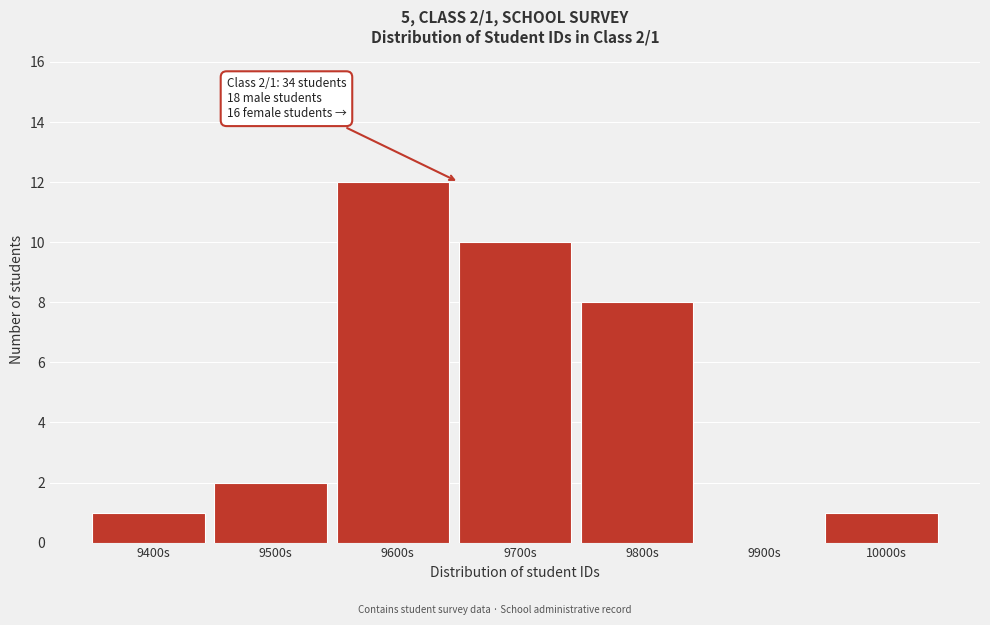

Reading right to left, extract all data points from this chart.

10000s=1	9900s=0	9800s=8	9700s=10	9600s=12	9500s=2	9400s=1